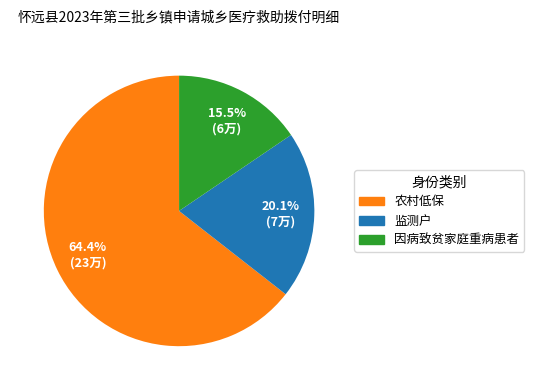

Which has a higher value, 因病致贫家庭重病患者 or 监测户?

监测户